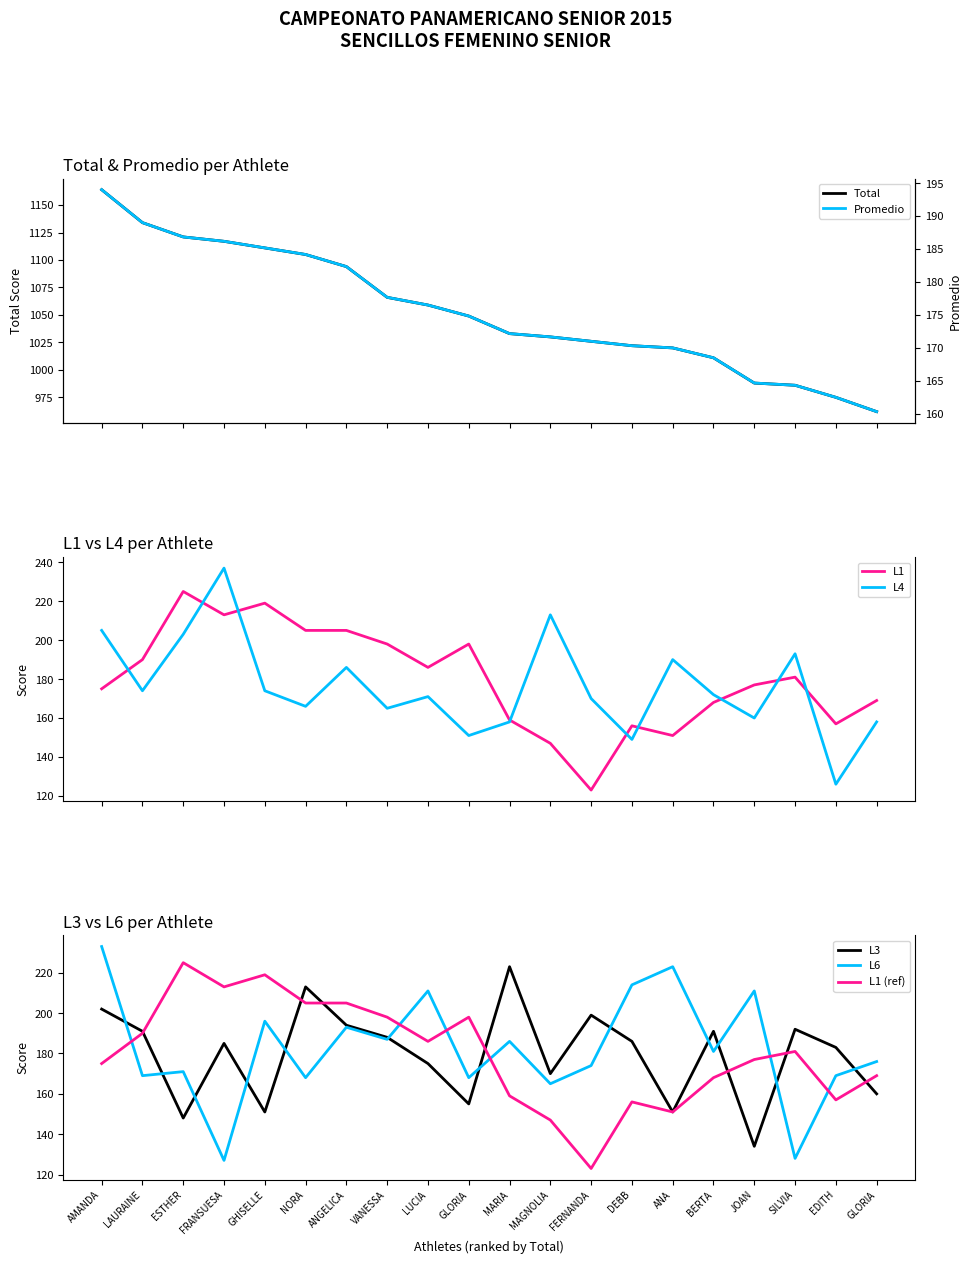

What is the maximum value for Total?

1164